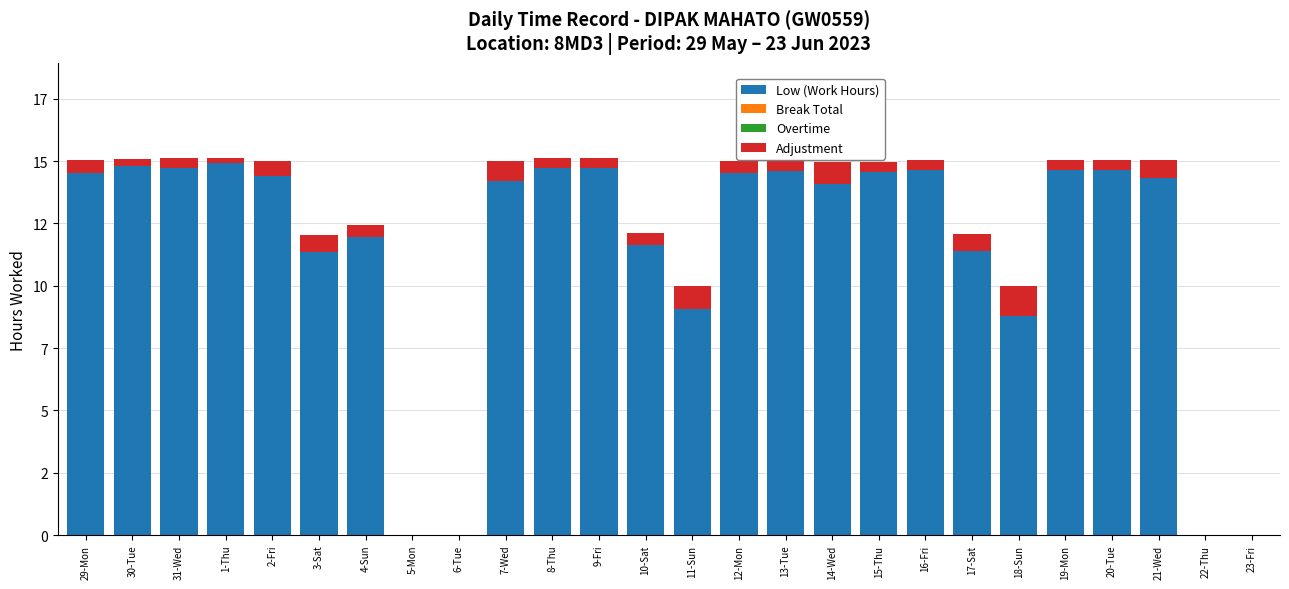

Which series has the largest range (max minus min)?

Low (Work Hours)